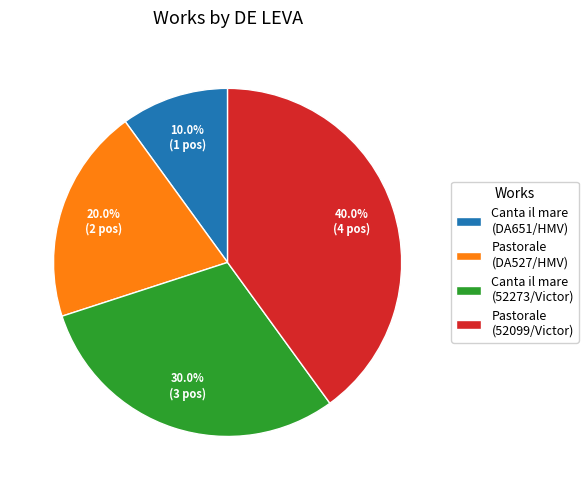

Count the number of slices in the pie.

4